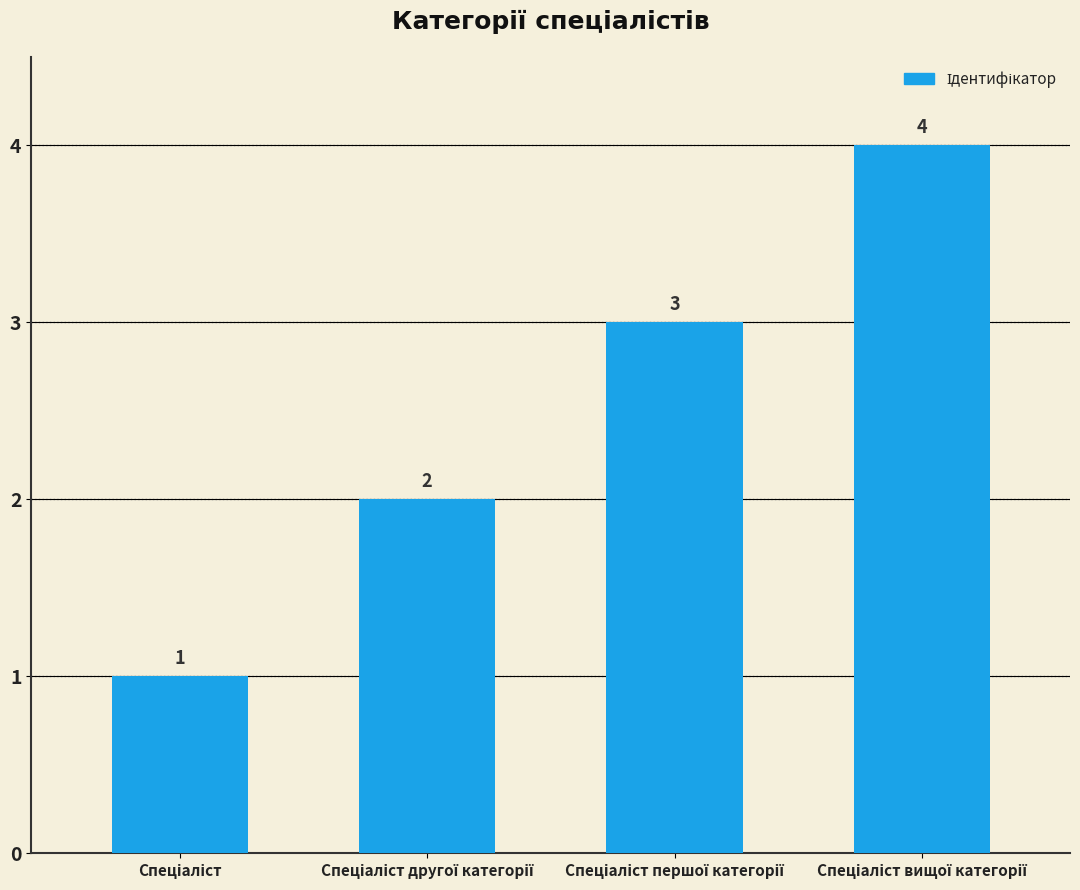

What is the sum of all values?

10